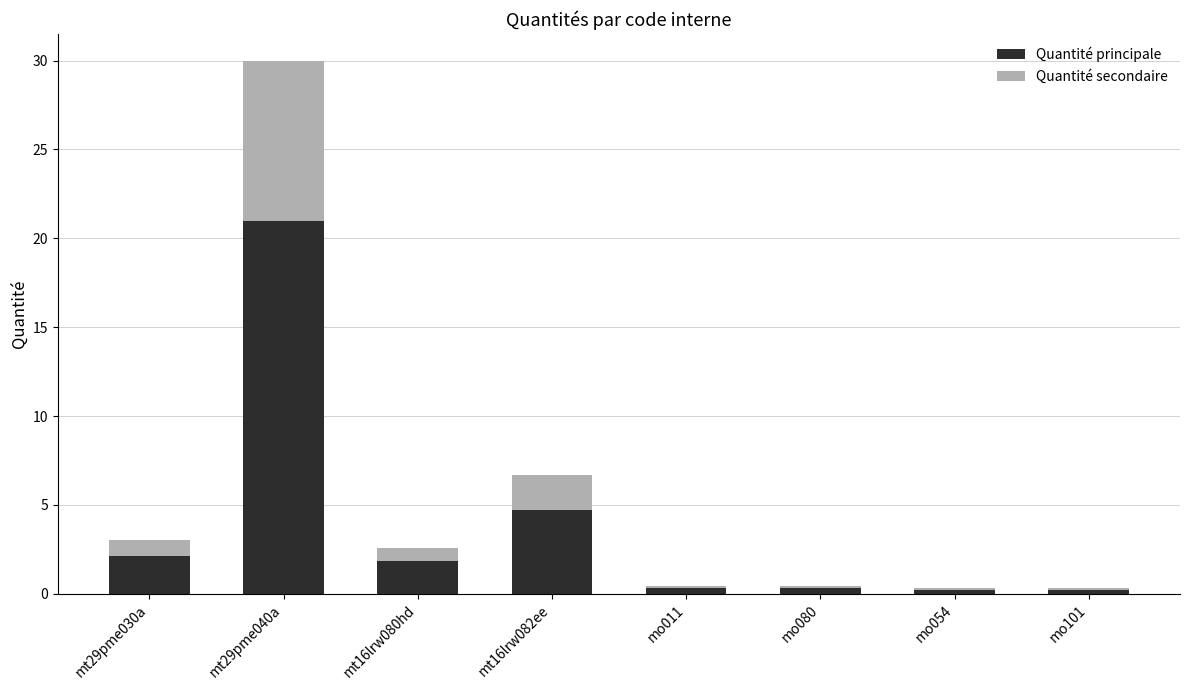

Is it true that Quantité principale equals 0.5 at mt29pme030a?

False